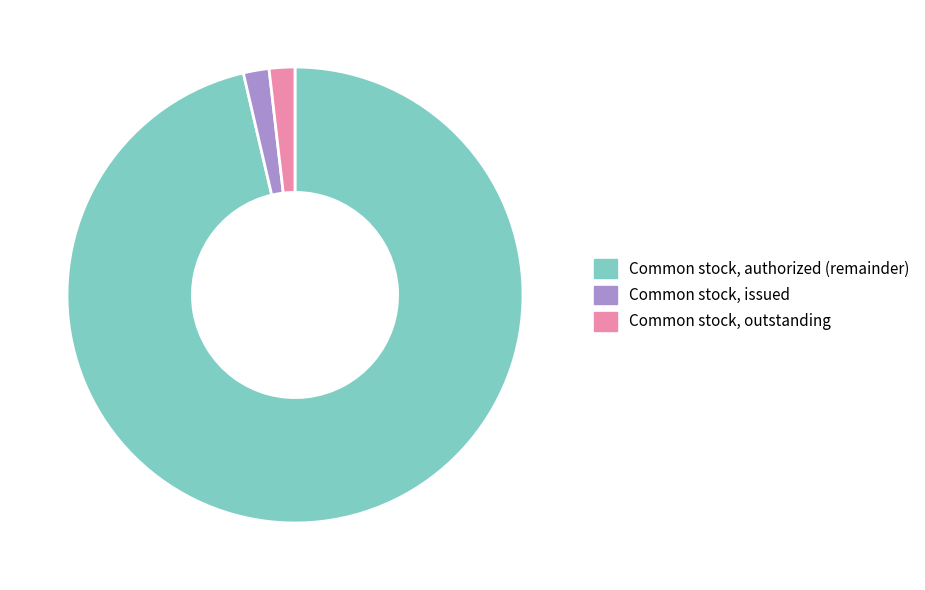

The Common stock, issued slice represents 14% of the pie. True or false?

False